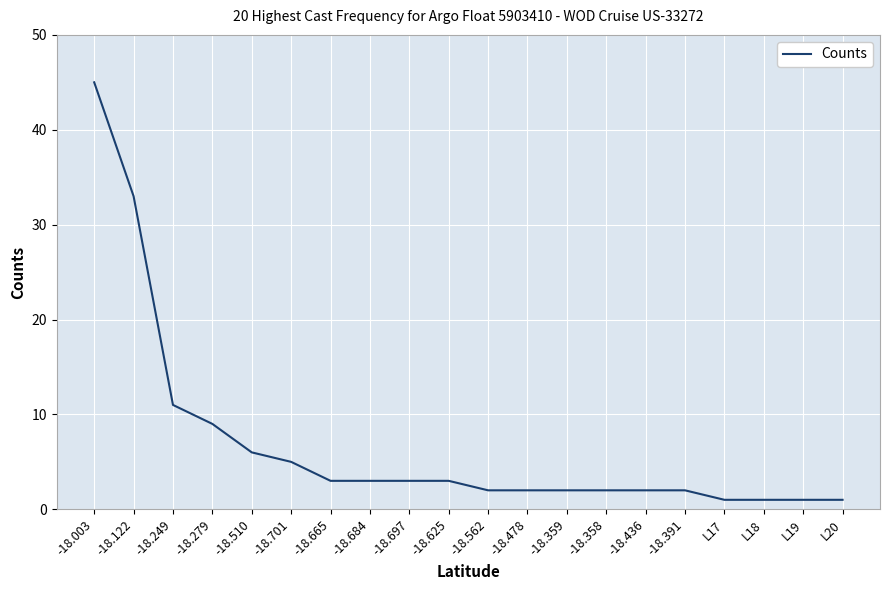

Approximately how many times larger is the value at -18.391 compared to -18.358?

1.0